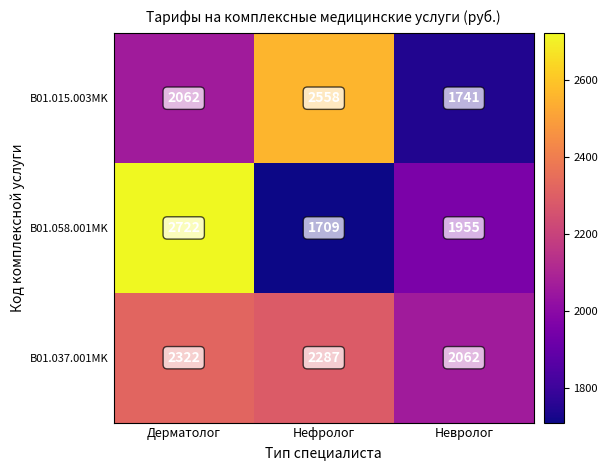

Rank the series by their maximum value, from lowest to highest.

B01.037.001MK, B01.015.003MK, B01.058.001MK